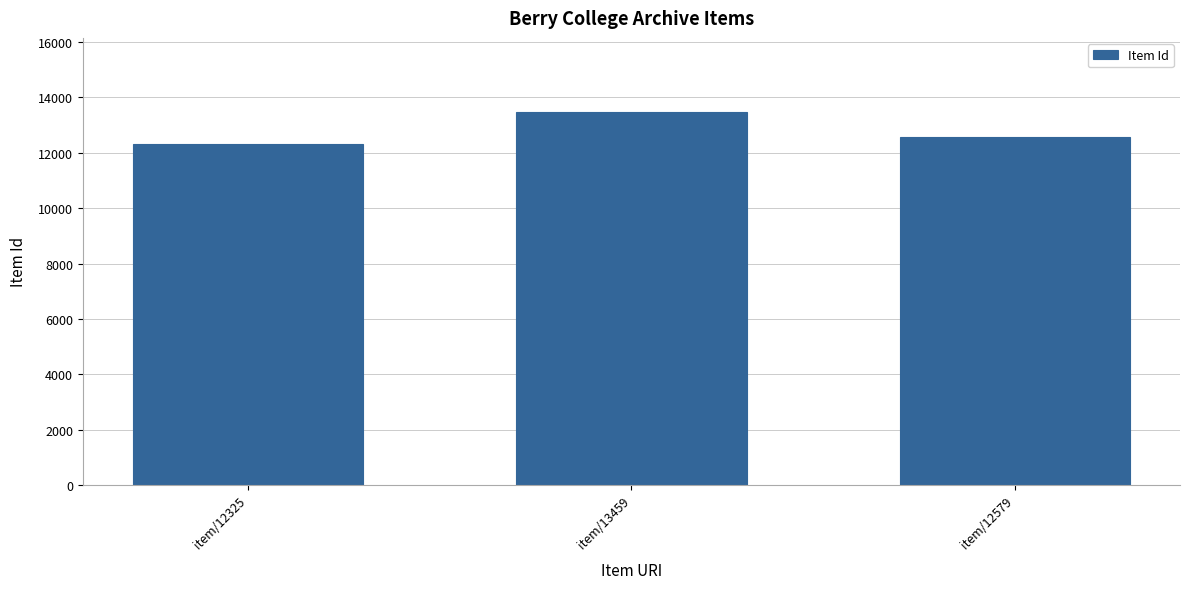

What is the change in value from item/13459 to item/12579?

-880